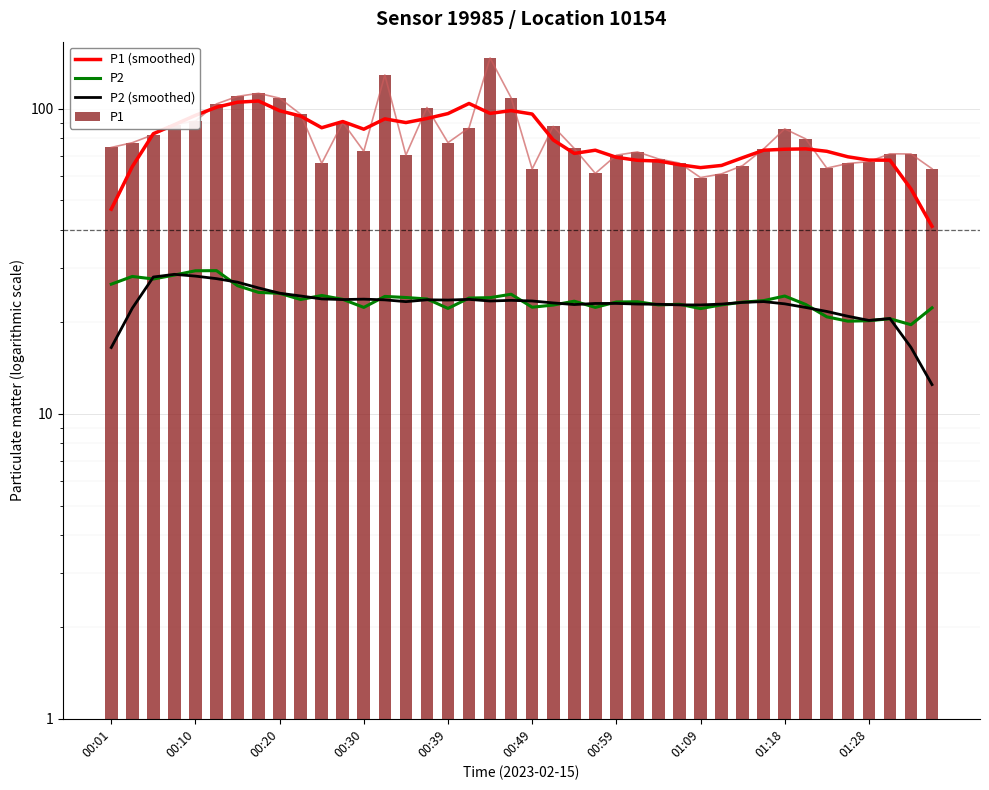

Reading right to left, extract all data points from this chart.

P1 (smoothed): 41.1	54.5	67.7	67.8	69.5	72.4	73.8	73.6	73.0	69.0	65.1	64.0	65.5	67.3	67.7	69.2	73.0	71.3	78.9	96.0	98.5	96.4	103.9	96.3	92.8	90.0	92.5	85.6	90.7	86.5	94.5	98.4	105.9	104.9	101.0	95.0	88.5	82.7	64.5	46.8
P2: 22.2	19.6	20.5	20.2	20.1	20.8	22.8	24.3	23.5	23.2	22.7	22.1	22.8	22.7	23.3	23.2	22.3	23.4	22.7	22.3	24.6	24.0	23.9	22.1	23.8	24.0	24.2	22.3	23.7	24.4	23.7	24.8	25.0	26.3	29.4	29.4	28.5	27.6	28.2	26.6
P2 (smoothed): 12.5	16.5	20.5	20.2	20.9	21.6	22.3	22.9	23.3	23.2	22.9	22.7	22.7	22.8	22.9	23.0	23.0	22.8	23.1	23.4	23.5	23.4	23.7	23.6	23.6	23.3	23.6	23.7	23.7	23.8	24.3	24.8	25.8	27.0	27.7	28.2	28.6	28.0	22.2	16.5
P1: 63.5	71.0	71.1	67.0	66.1	63.8	79.5	85.8	73.7	65.0	61.1	59.4	66.3	68.4	72.1	70.3	61.3	74.0	87.4	63.4	108.5	146.5	86.5	77.3	100.8	70.4	128.9	72.5	90.1	66.1	95.8	108.2	112.2	109.6	103.6	91.0	88.7	82.1	77.3	74.6